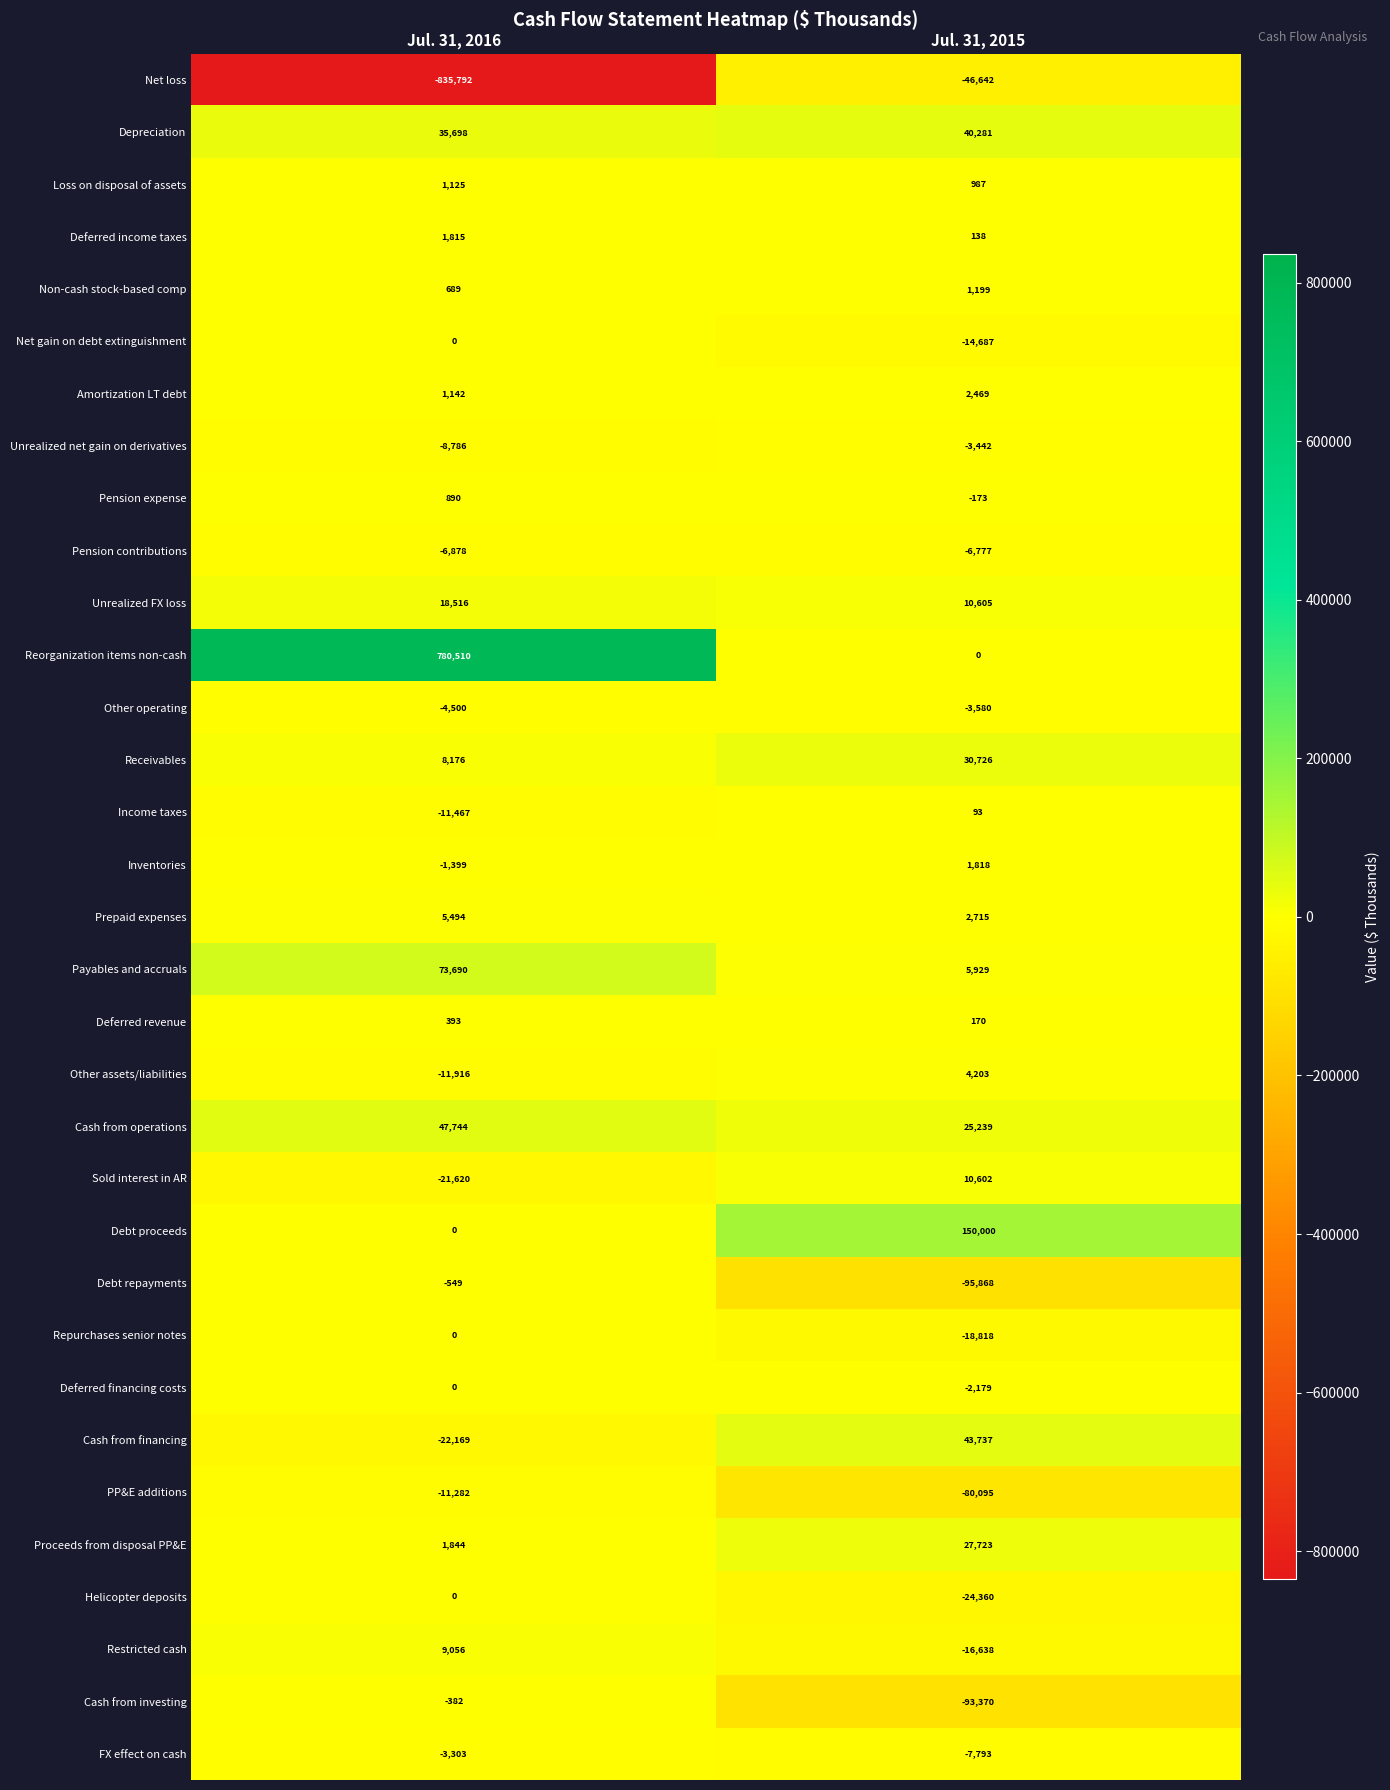

The Restricted cash series shows 9056 at Jul. 31, 2016. True or false?

True